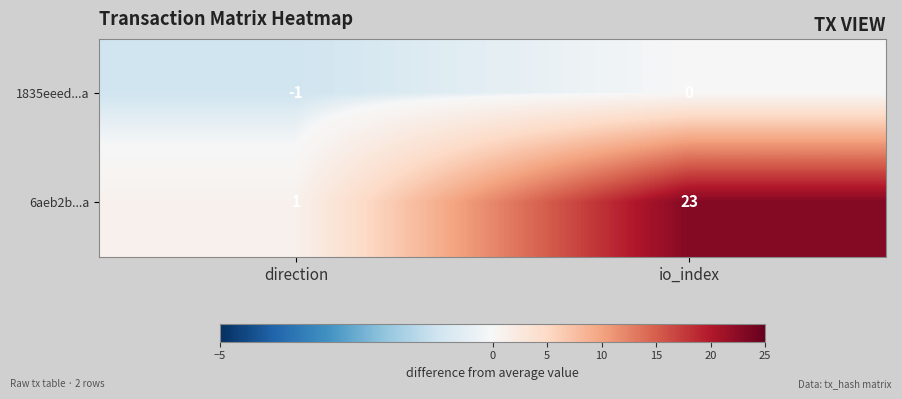

What is the spread (max minus min) of values at direction?

2